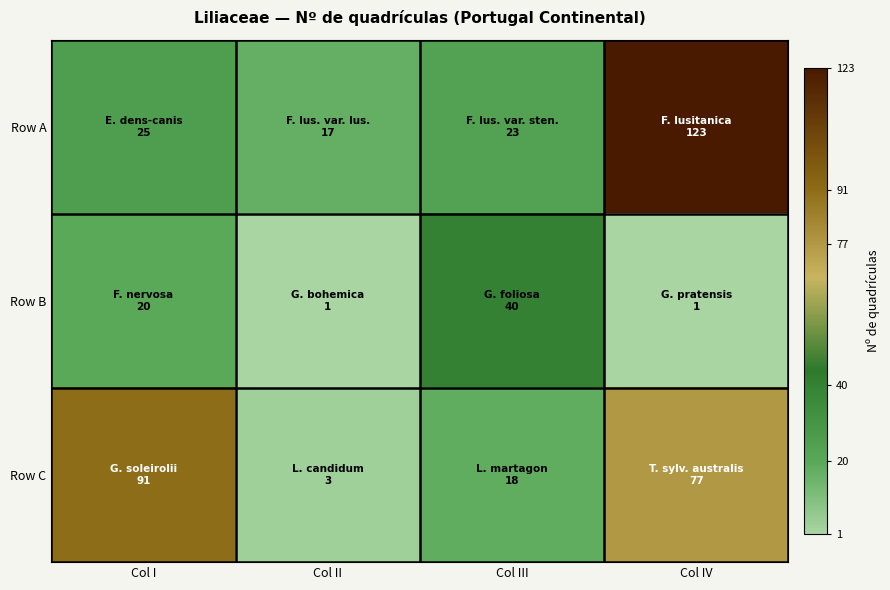

Which has a higher value, Col IV or Col III?

Col IV